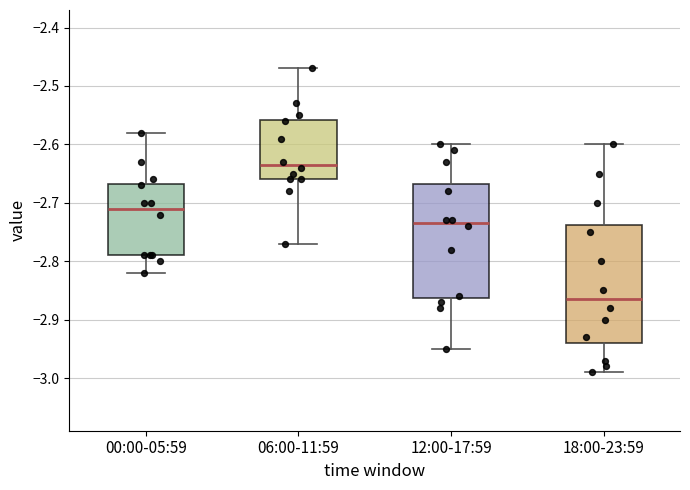

Which box's median line is the highest?

06:00-11:59